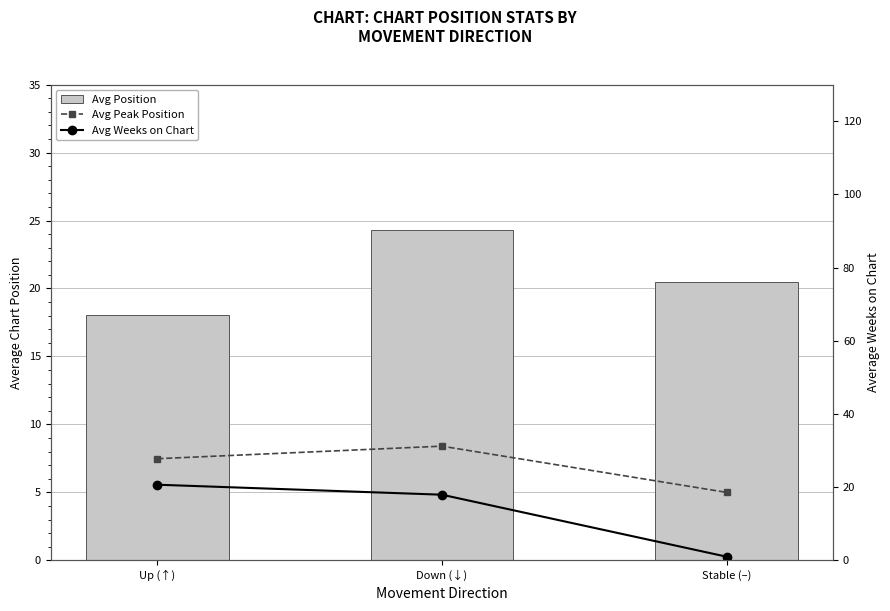

Between Stable (–) and Up (↑), which is larger?

Up (↑)